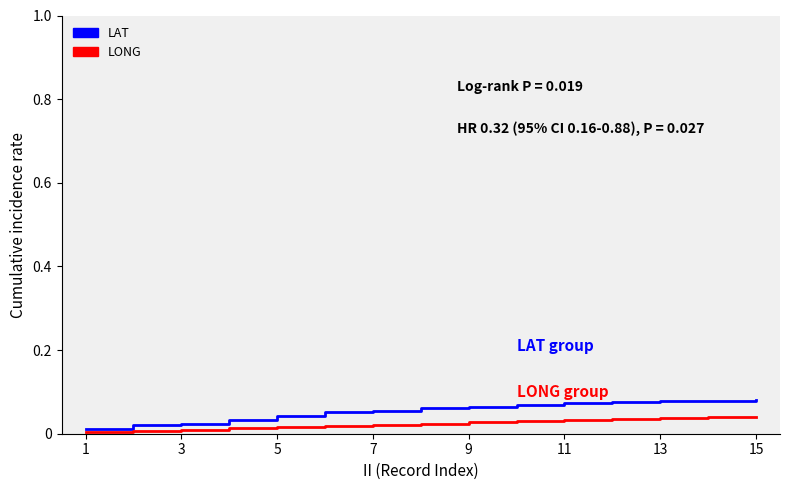

List the series in order of their peak value, highest first.

LAT, LONG